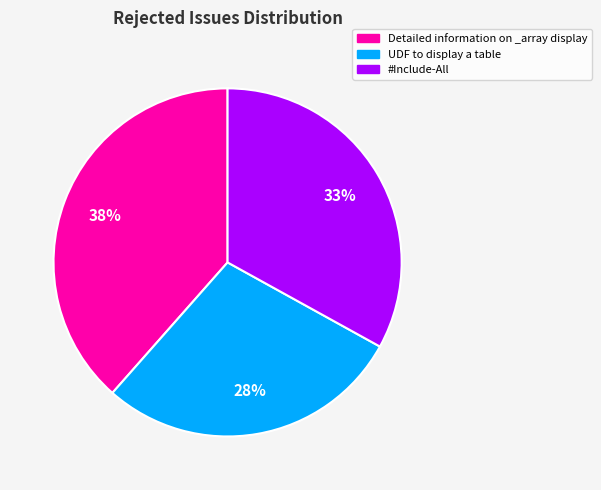

To the nearest percent, what portion does UDF to display a table represent?

28%